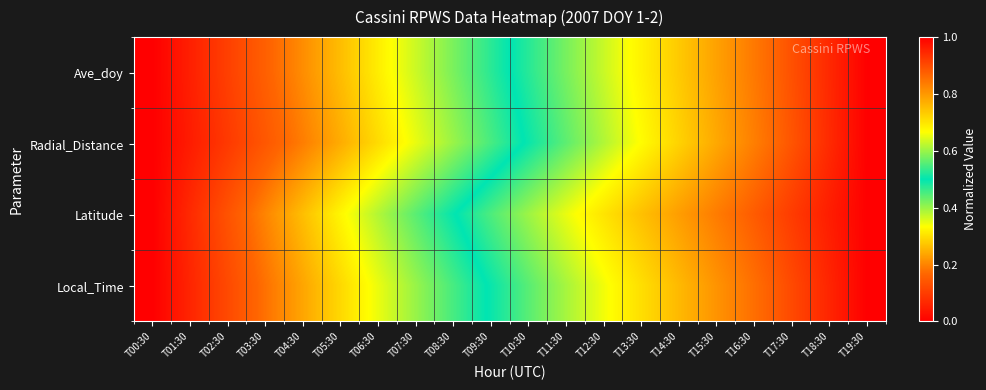

At which category does the chart reach its minimum across all series?

T00:30